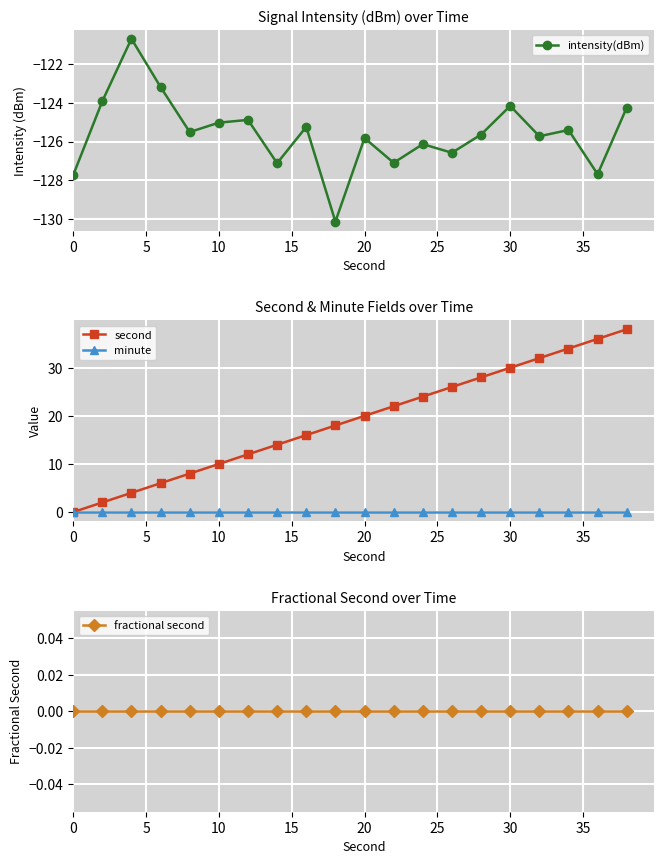

The value of intensity(dBm) at 20 is -125.8. True or false?

True